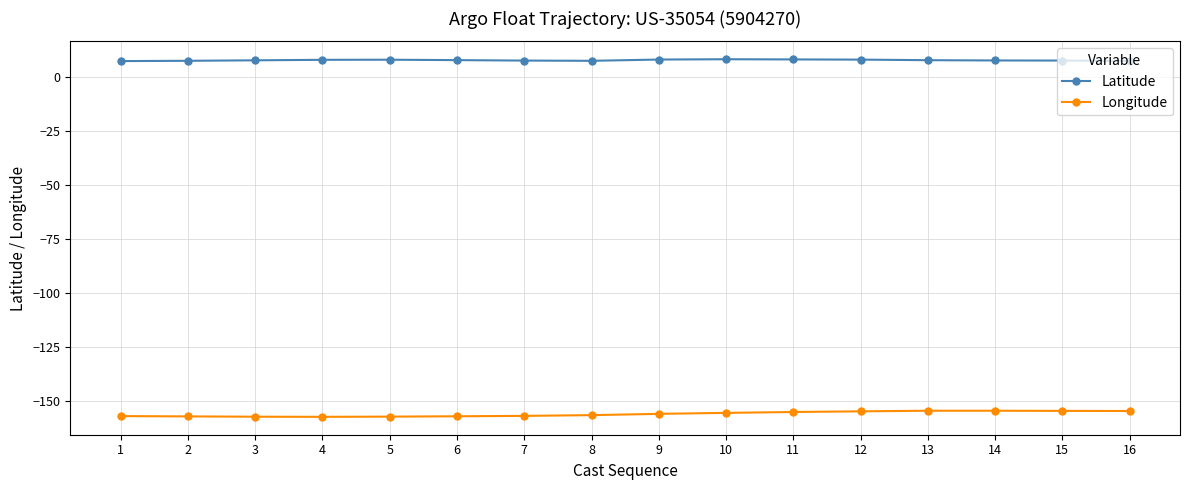

What is the spread (max minus min) of values at 10?

163.6